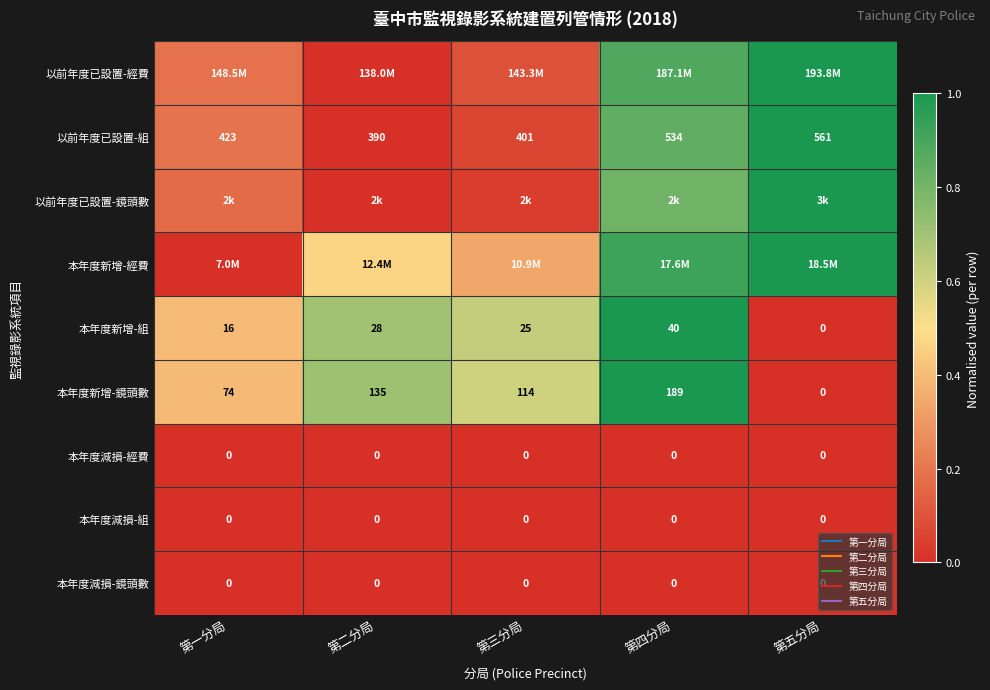

Count the number of data series in this chart.

9